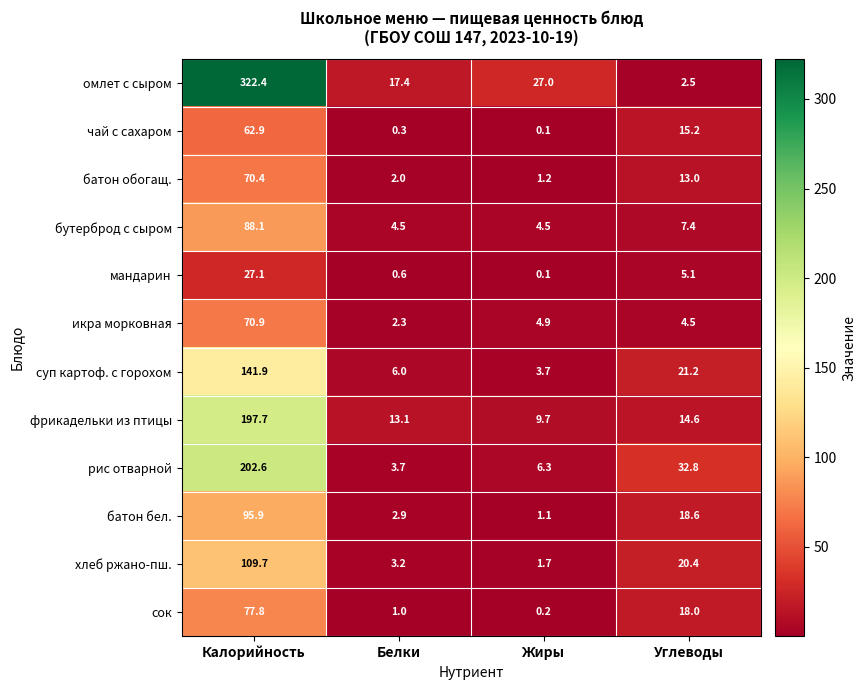

Rank the series by their maximum value, from lowest to highest.

мандарин, чай с сахаром, батон обогащ., икра морковная, сок, бутерброд с сыром, батон бел., хлеб ржано-пш., суп картоф. с горохом, фрикадельки из птицы, рис отварной, омлет с сыром